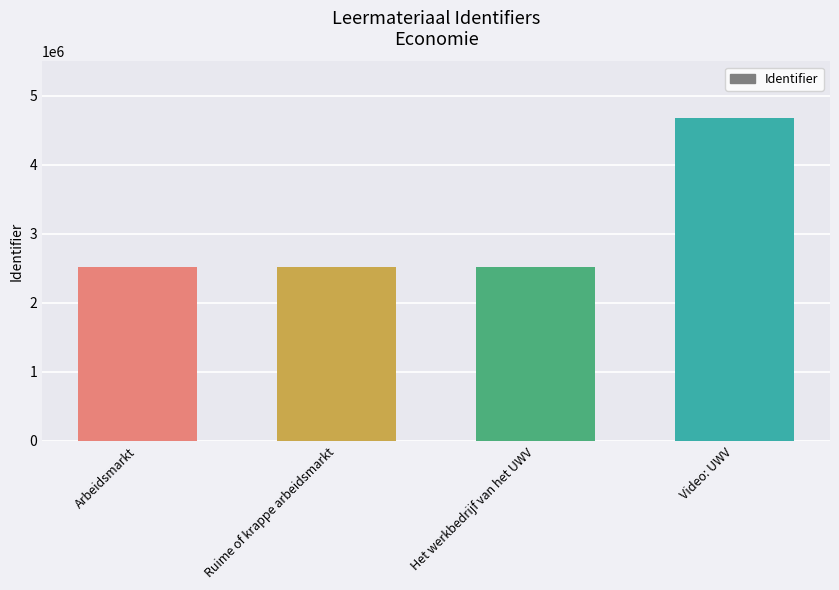

Count the number of categories in the chart.

4